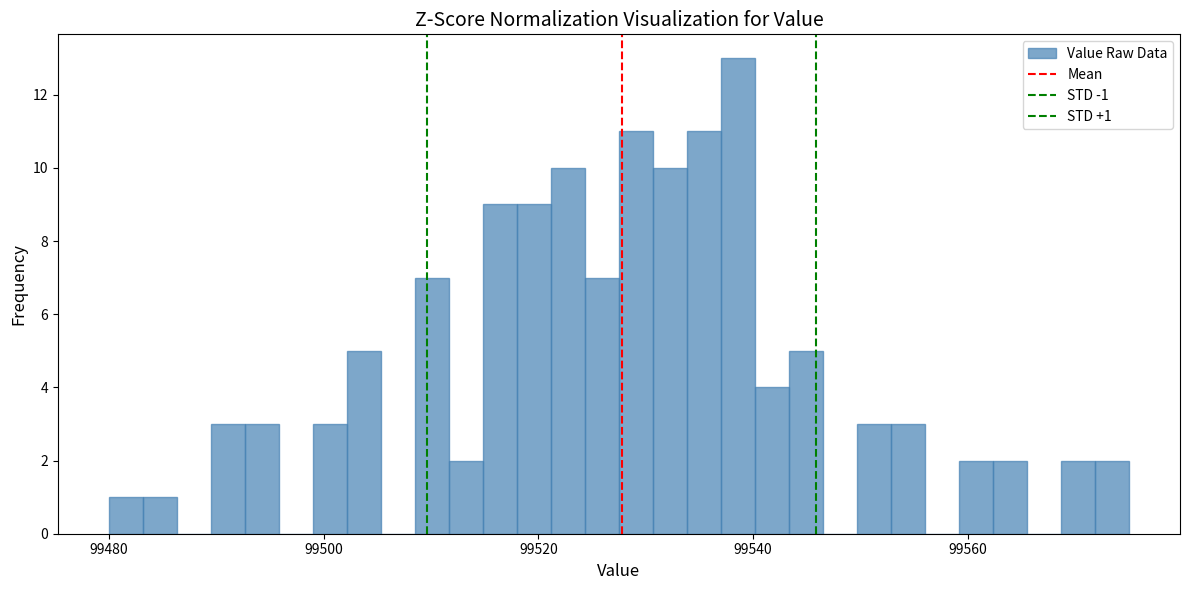

Around what value on the x-axis is the tallest bar? Give the approximate position of its centre, as read against the axis.

99538